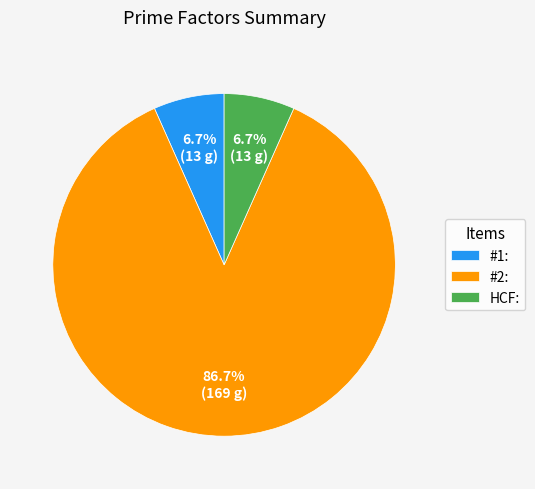

How many slices are in this pie chart?

3